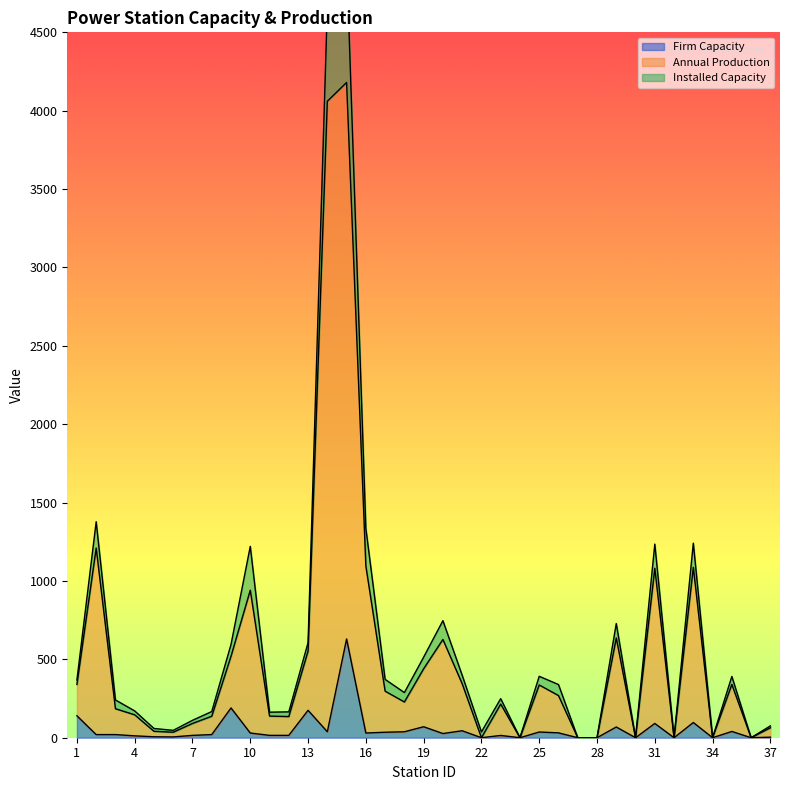

At which category is the sum across all series the highest?

15